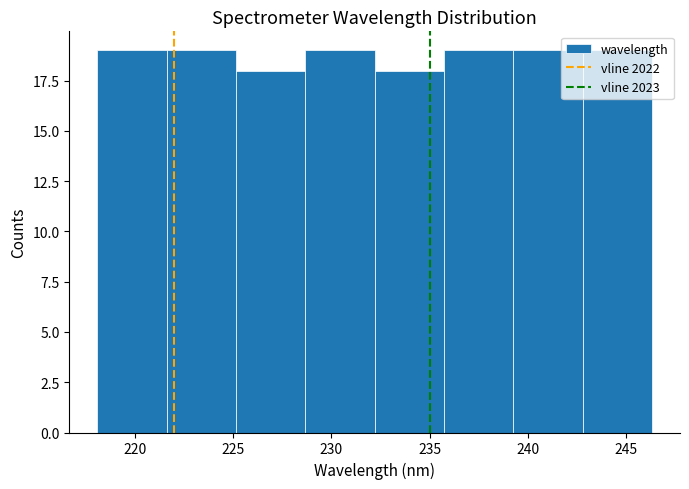

What is the height of the bar covering 221.5 to 225.0 on the x-axis? Neither the bar edges nor the heights are printed on the chart, so give them approximately, as read against the axes.

19